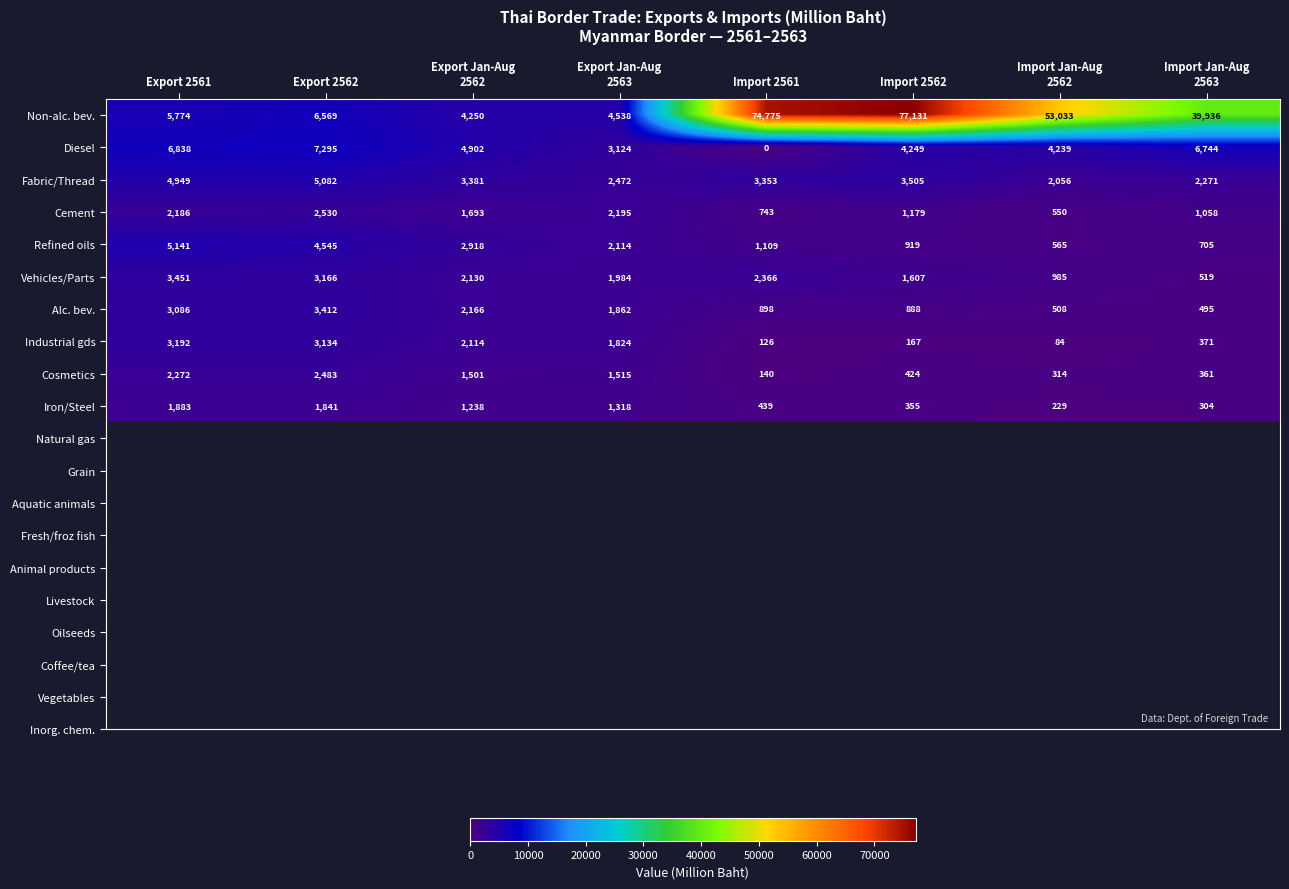

Which series has the largest range (max minus min)?

Non-alc. bev.